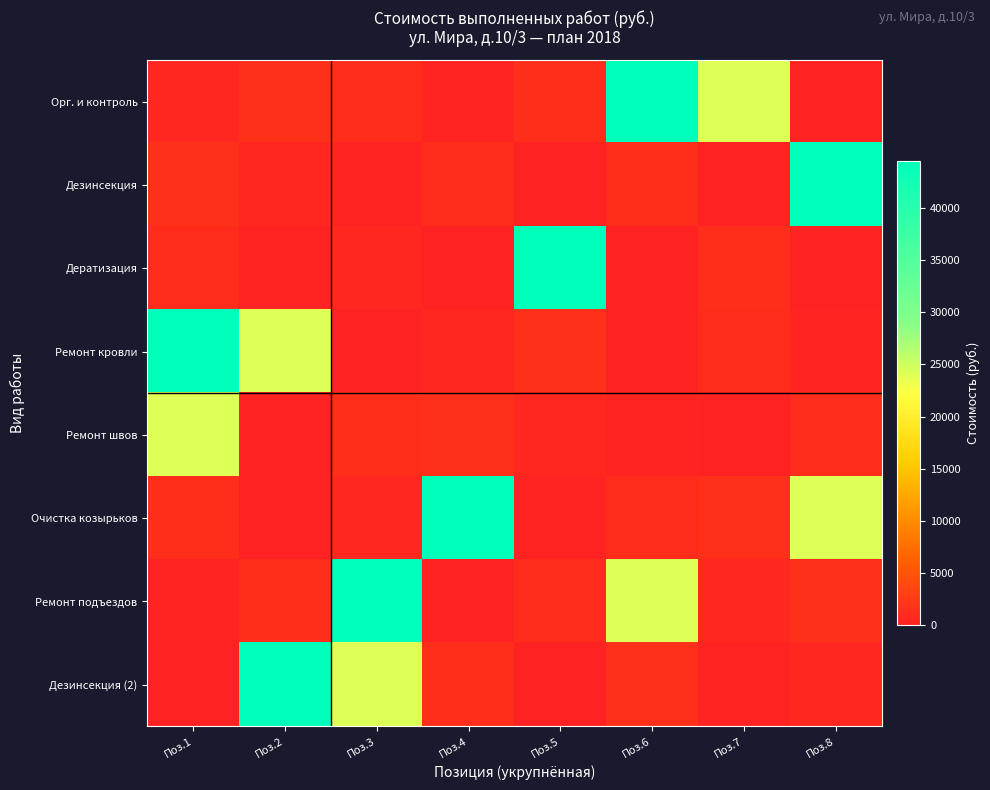

At how many categories does at least one series exceed 955?

8